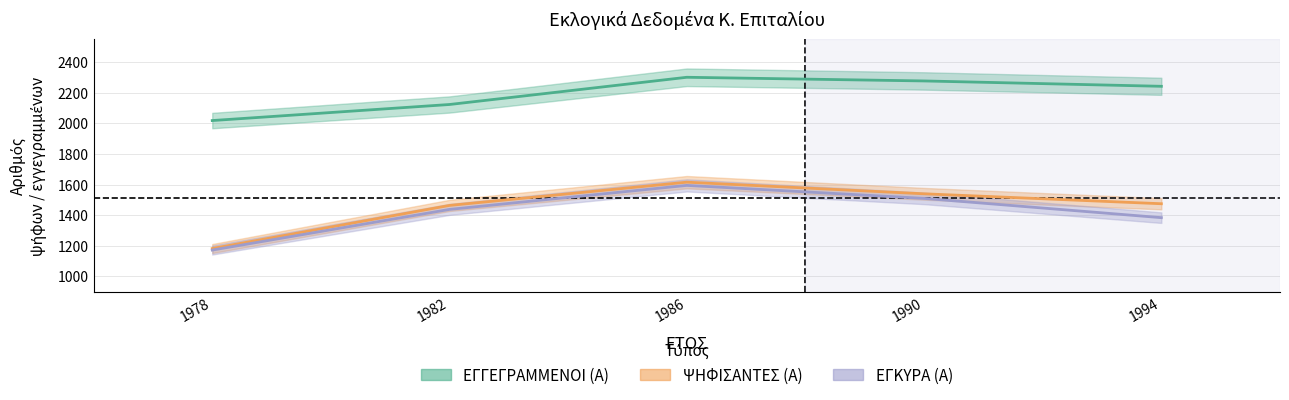

Which label corresponds to the smallest value in the chart?

1978